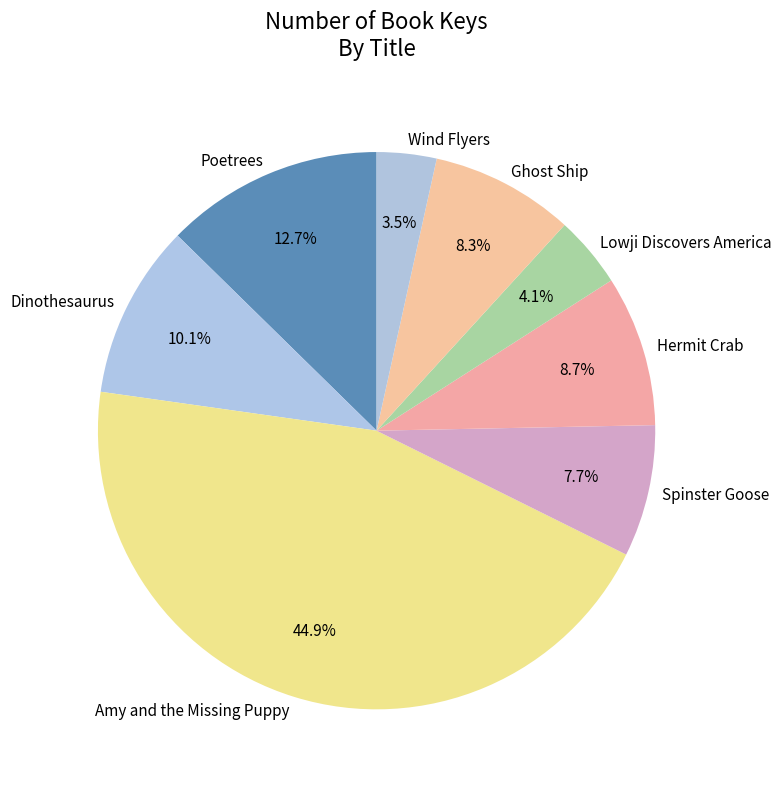

How many segments does this pie chart have?

8